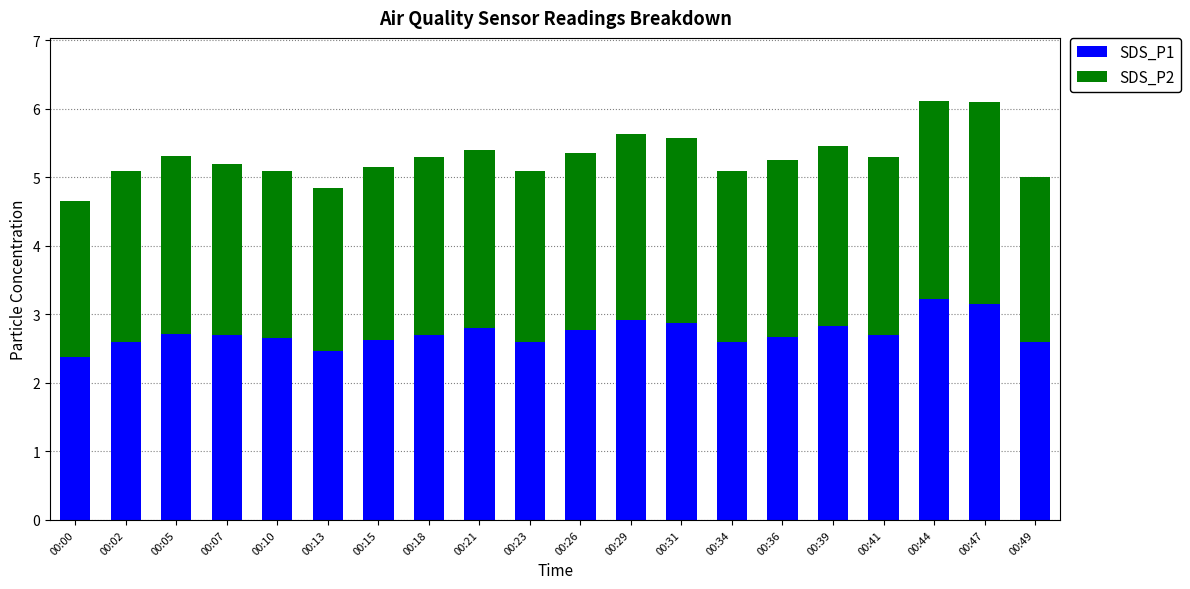

What is the total value across all series at 00:31?

5.6